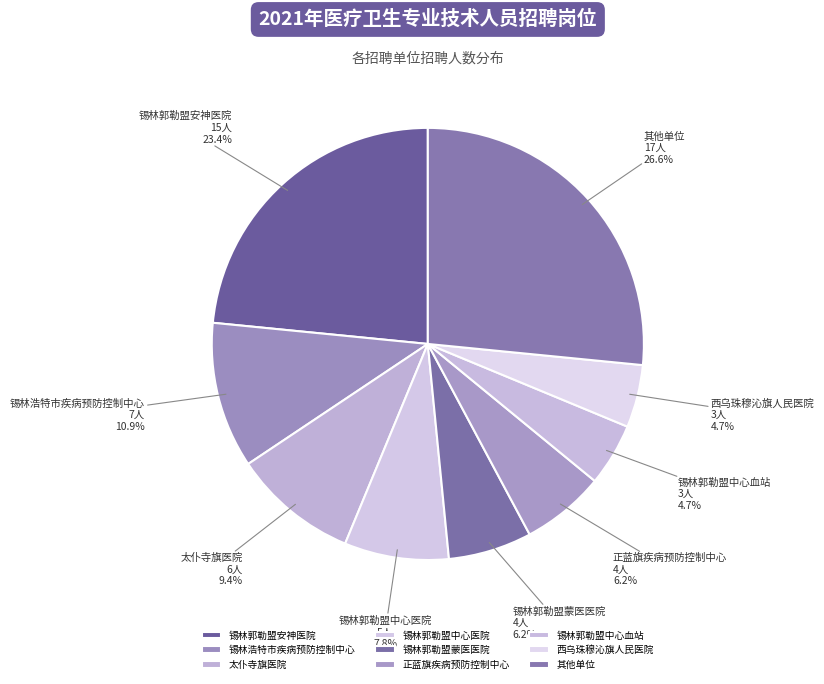

Is the sum of 锡林郭勒盟蒙医医院 and 锡林郭勒盟中心血站 greater than half?

No